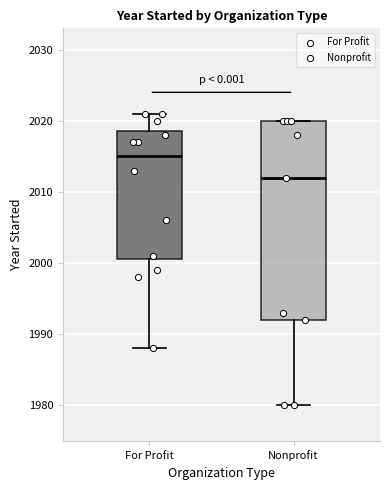

Which box has the lowest median line?

Nonprofit